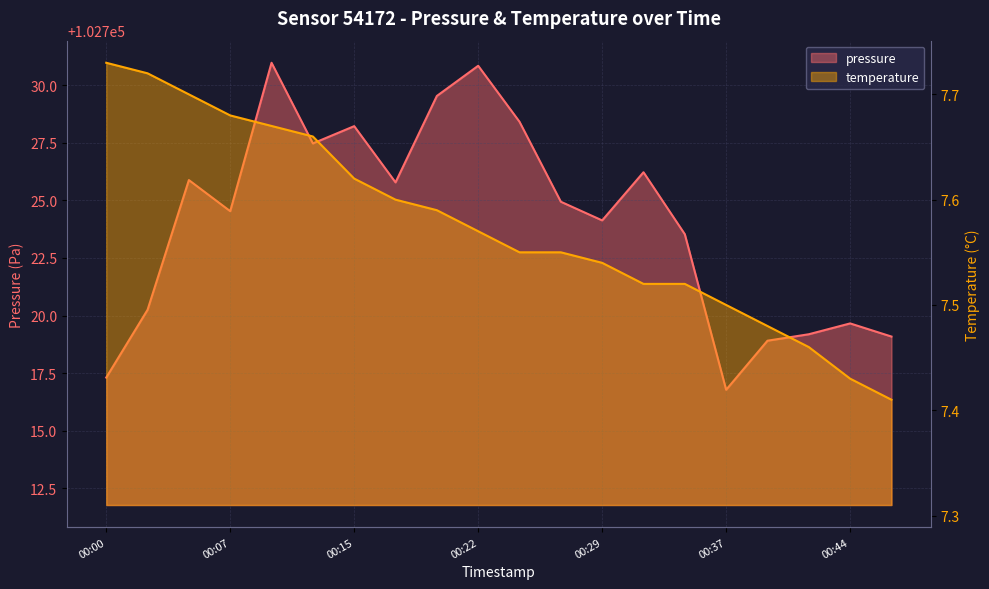

Is it true that temperature equals 7.4 at 00:44?

True